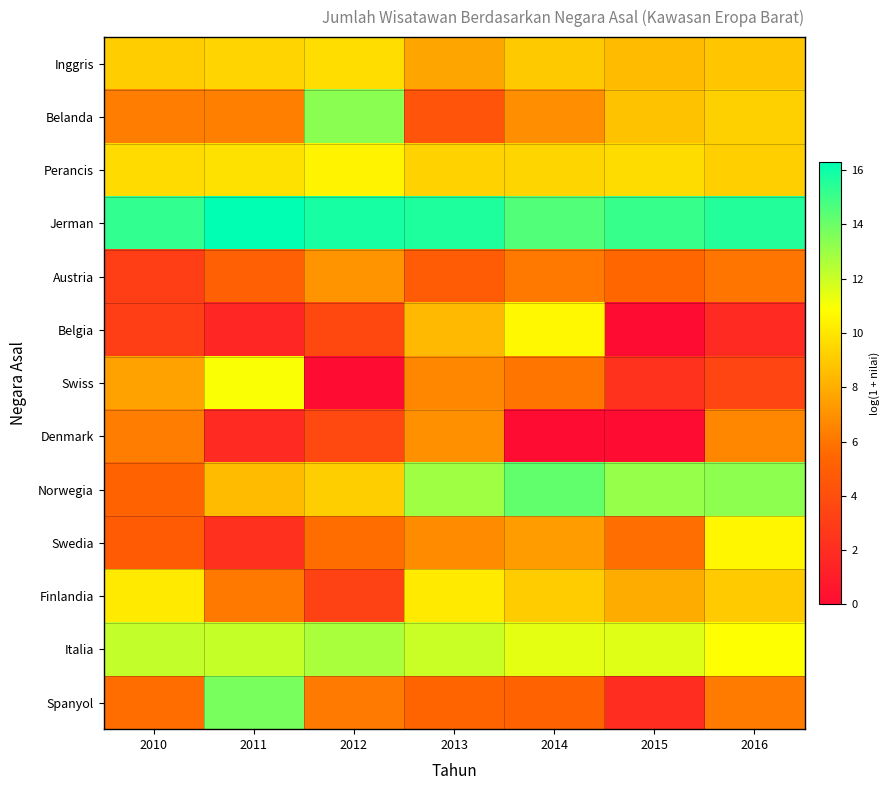

Which has a higher value, 2011 or 2016?

2011